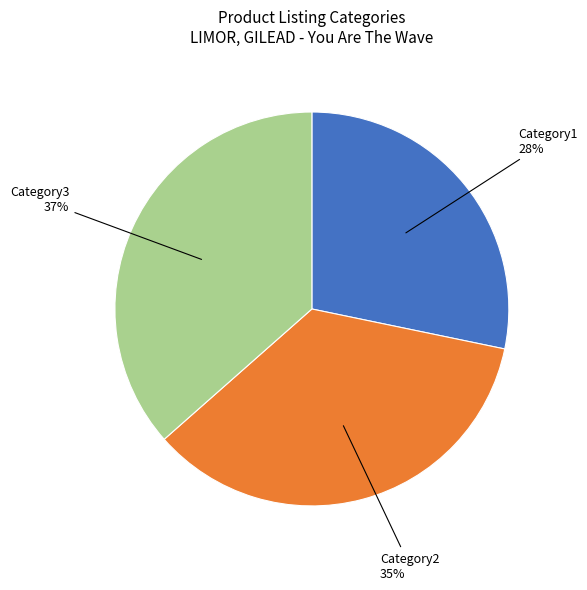

Does any single category account for the majority?

No